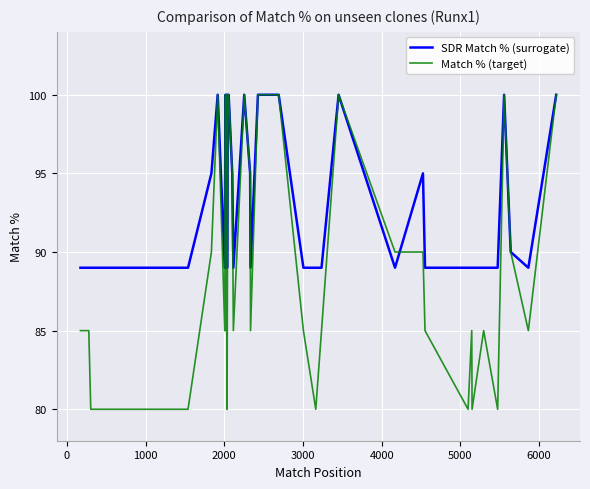

What is the difference between the maximum and minimum values in the Match % (target) series?

20